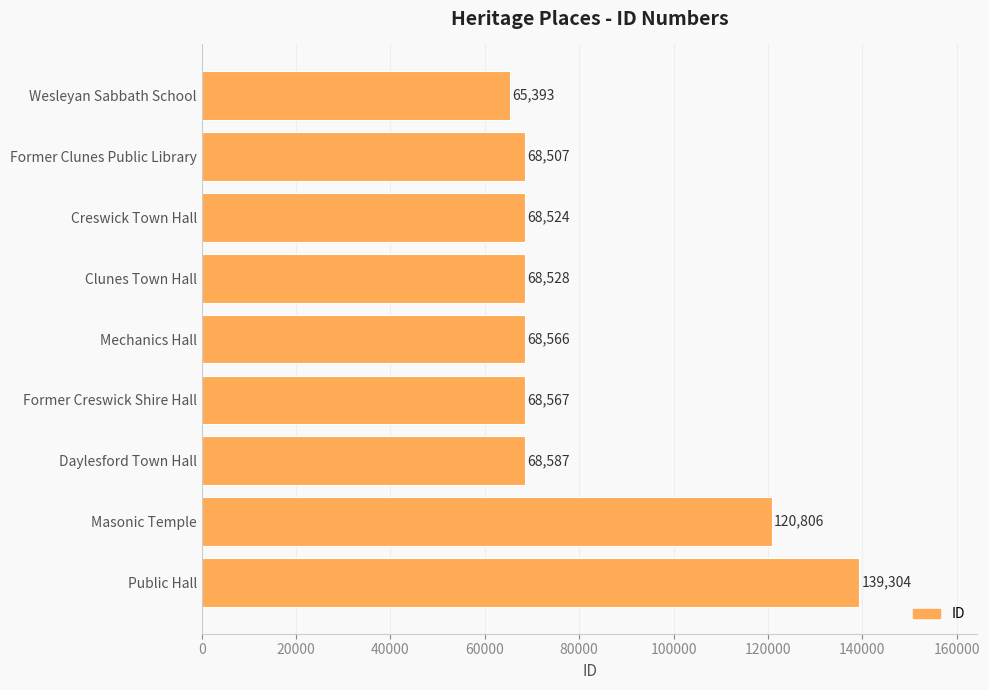

What is the label of the 2nd bar from the top?

Former Clunes Public Library